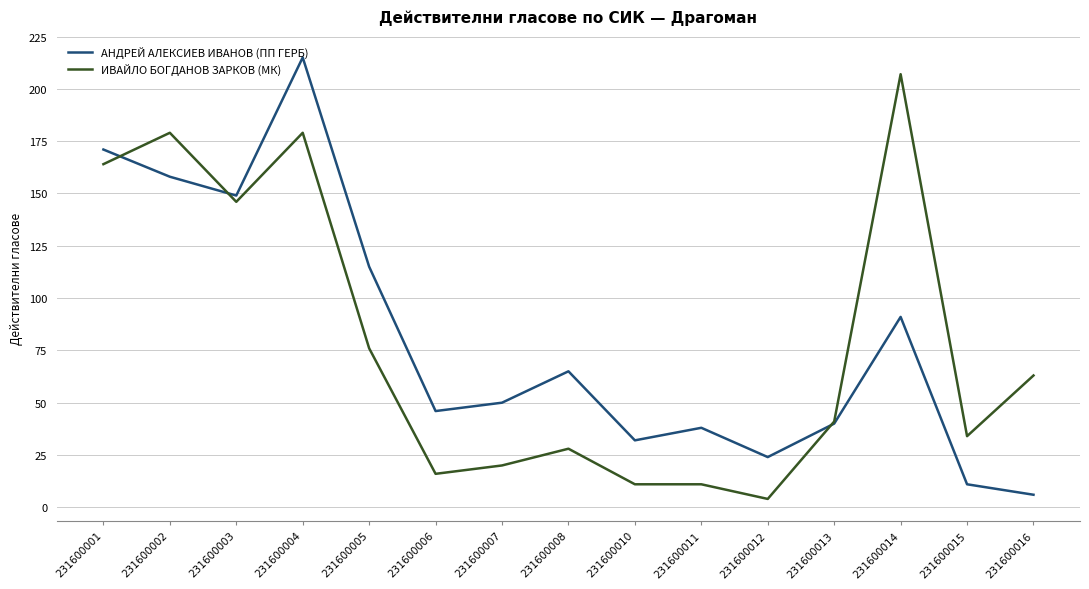

Rank the series by their average value, from lowest to highest.

ИВАЙЛО БОГДАНОВ ЗАРКОВ (МК), АНДРЕЙ АЛЕКСИЕВ ИВАНОВ (ПП ГЕРБ)